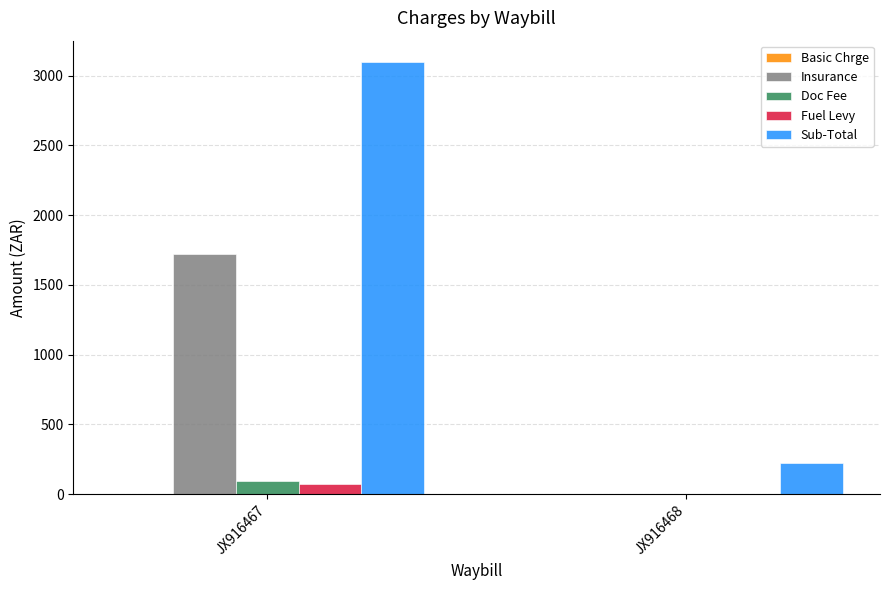

Which series changed the most between JX916467 and JX916468?

Sub-Total